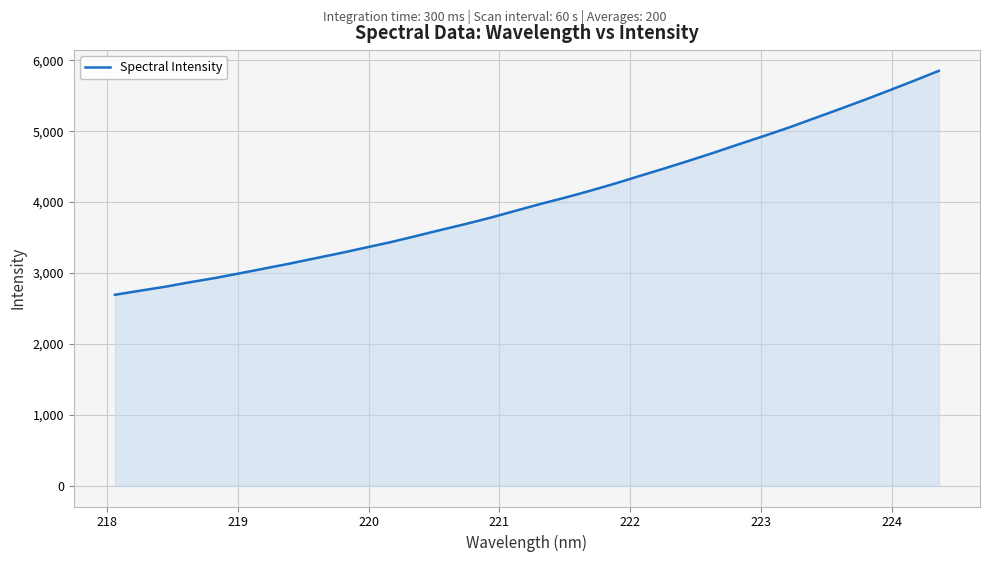

Count the number of categories in the chart.

34